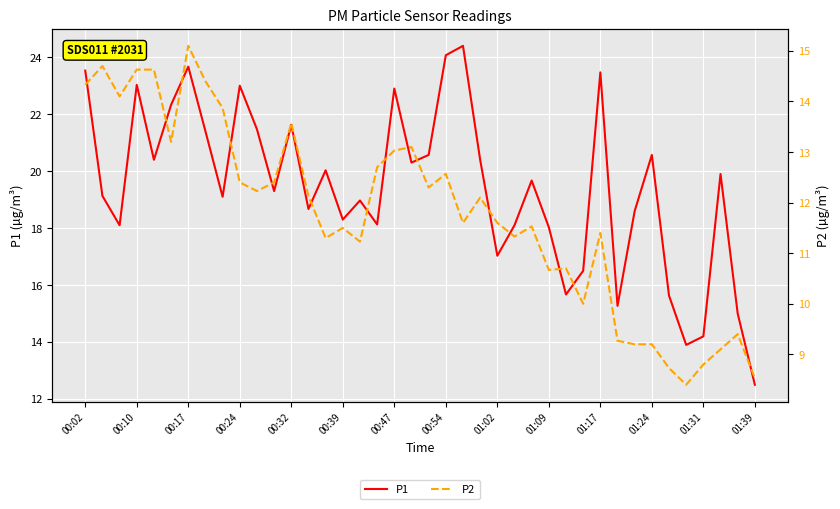

How many lines are shown in the chart?

2